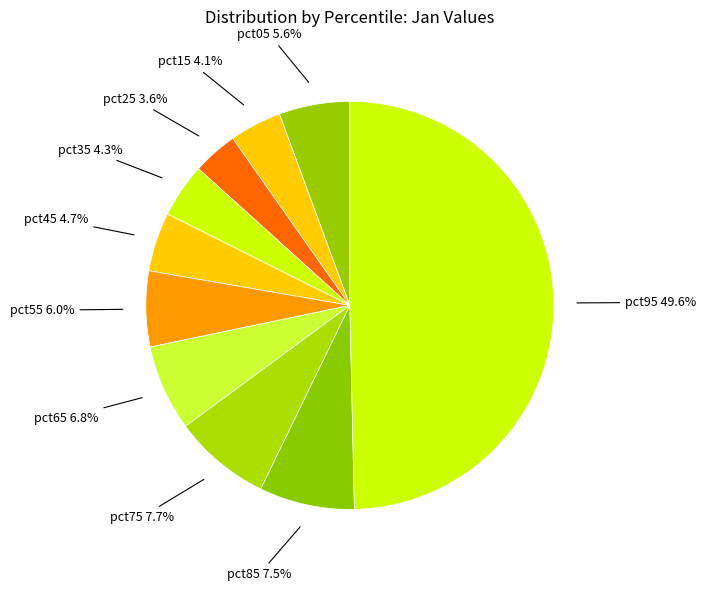

Is pct55 the majority of the pie?

No